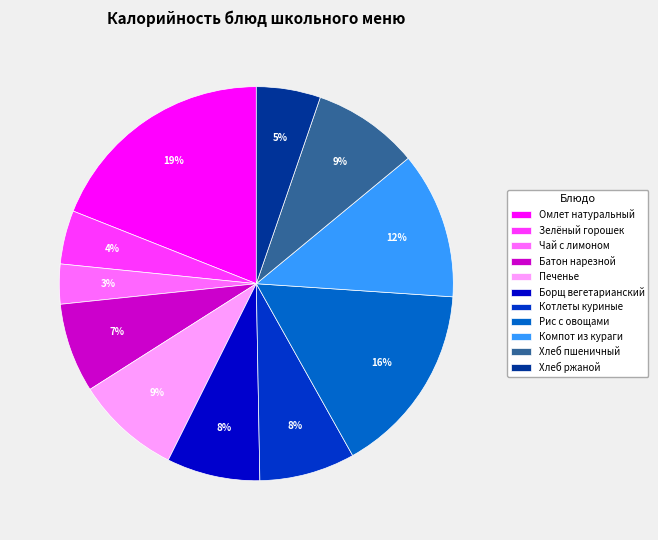

Does Котлеты куриные account for over 50% of the chart?

No